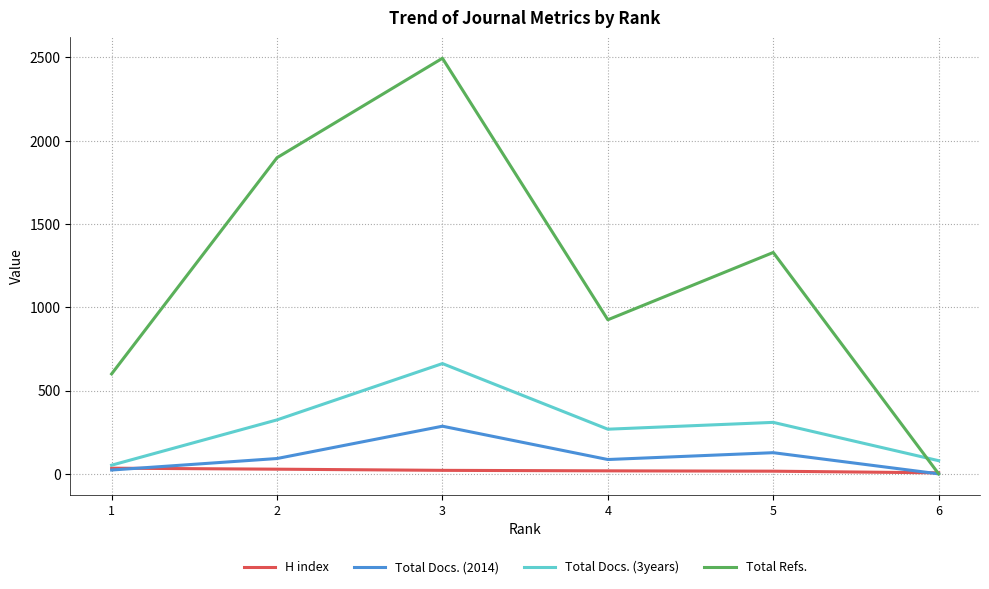

Which series has the largest range (max minus min)?

Total Refs.